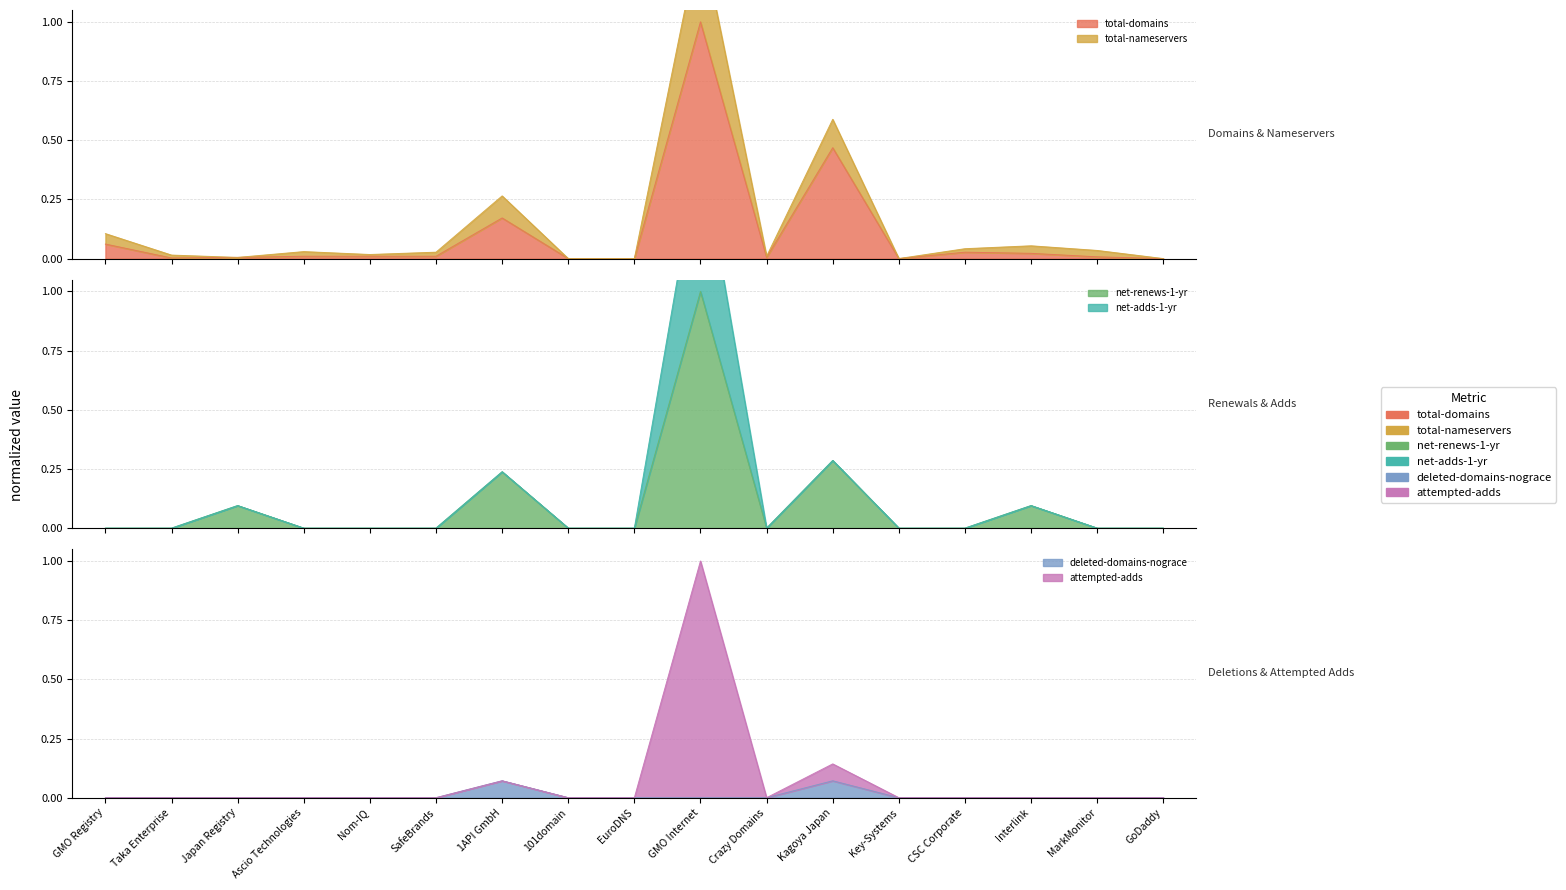

True or false: attempted-adds and net-renews-1-yr intersect in this chart.

False